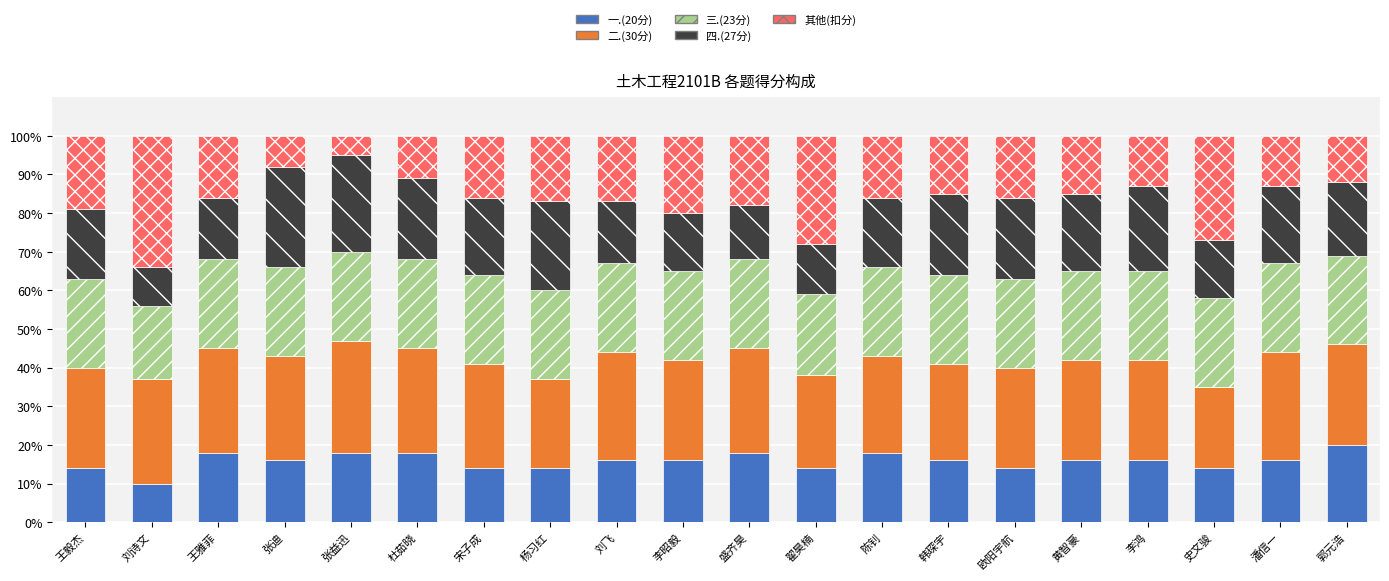

What is the minimum value for 一.(20分)?

10.0